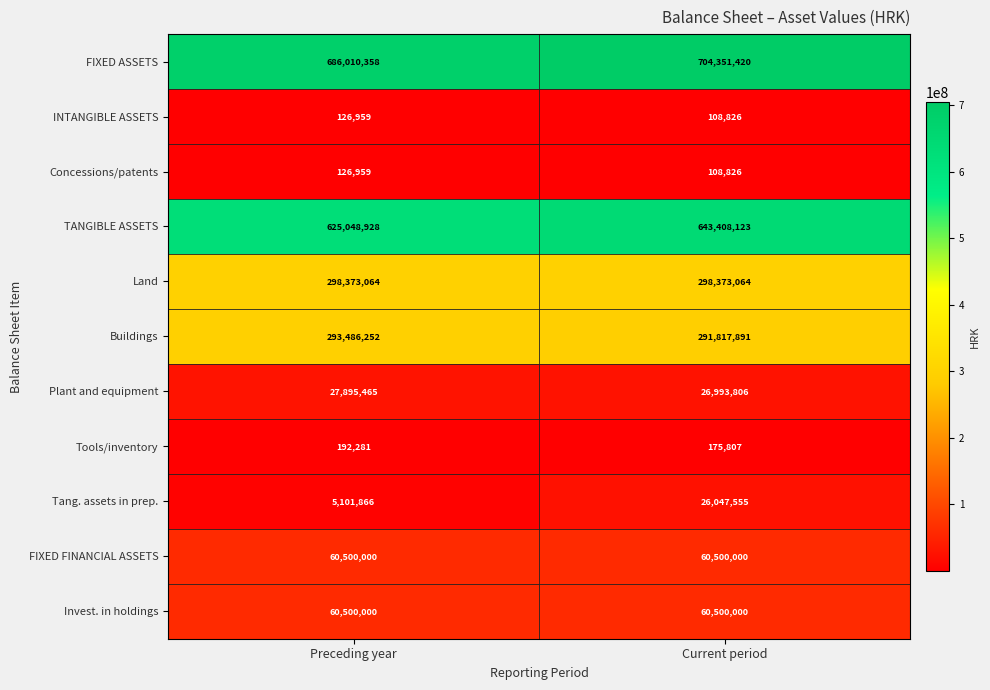

Which series changed the most between Preceding year and Current period?

Tang. assets in prep.